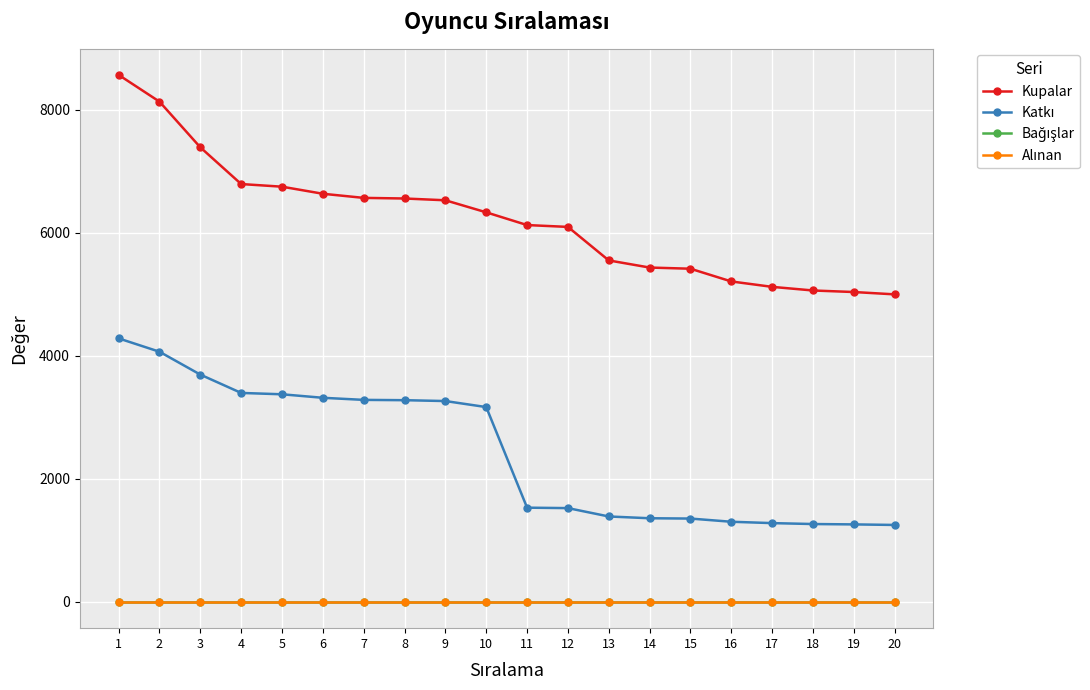

What is the difference between the second highest and minimum values in the Kupalar series?

3134